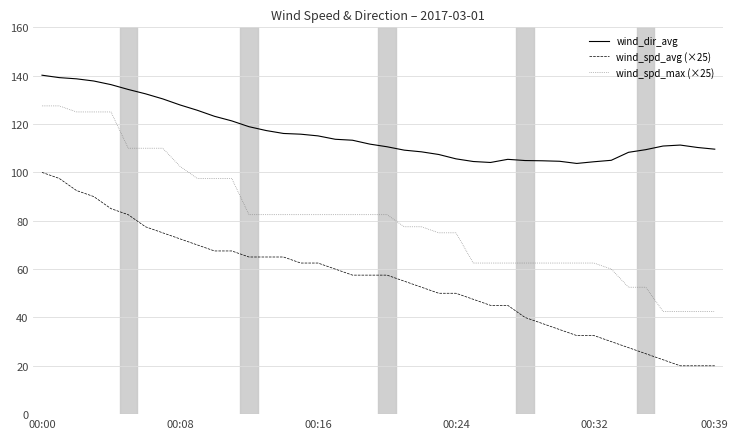

What is the minimum value for wind_dir_avg?

103.7